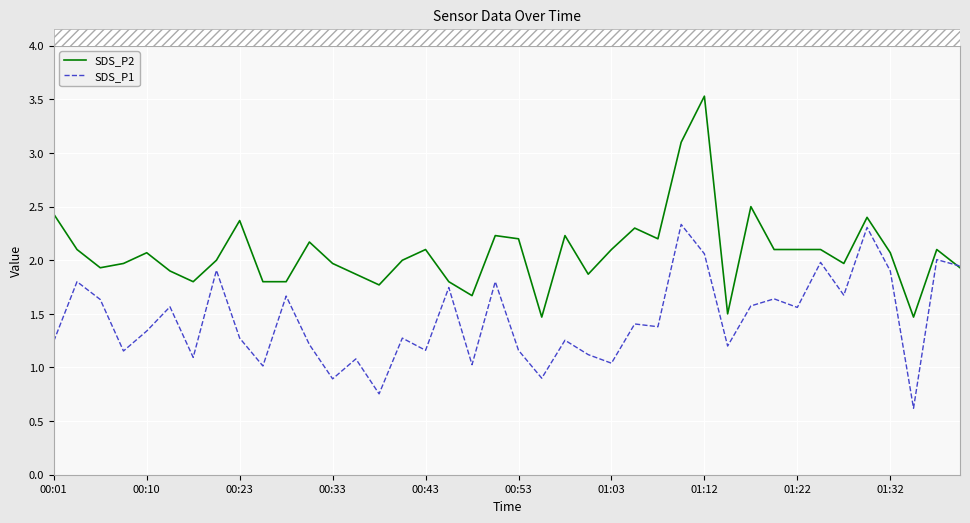

Rank the series by their maximum value, from lowest to highest.

SDS_P1, SDS_P2